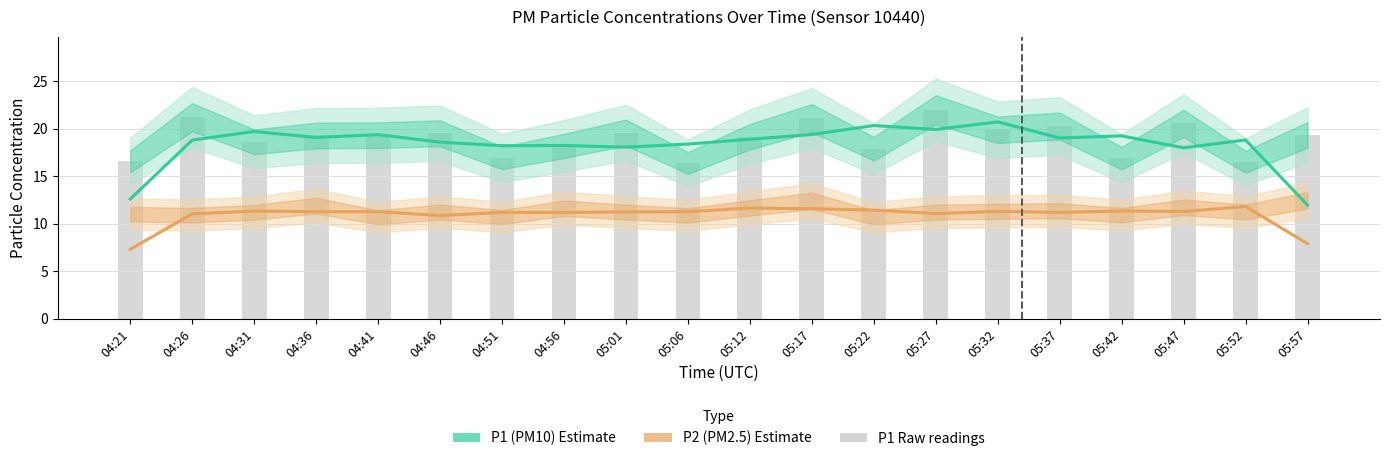

Is the value of P1 (PM10) Estimate at 05:01 greater than the value of P2 (PM2.5) Estimate at 05:42?

Yes